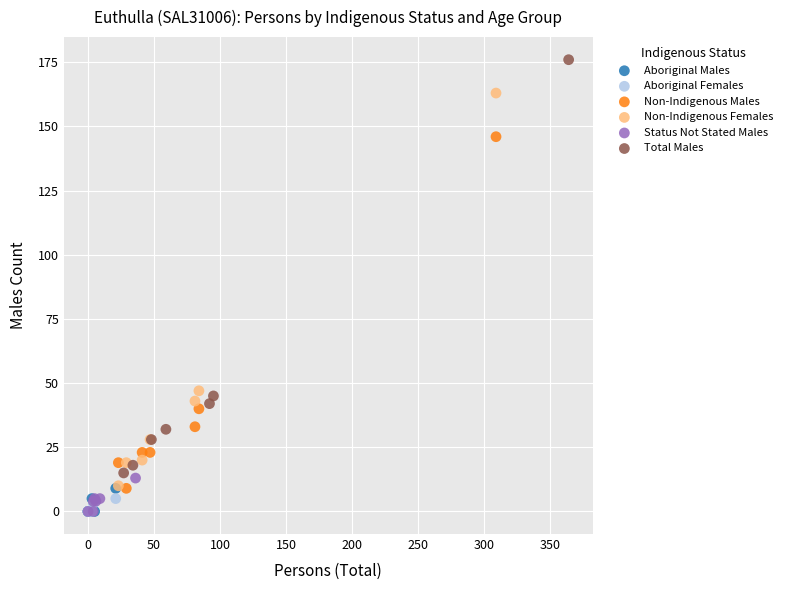

Which series has the largest Y range (max minus min)?

Total Males